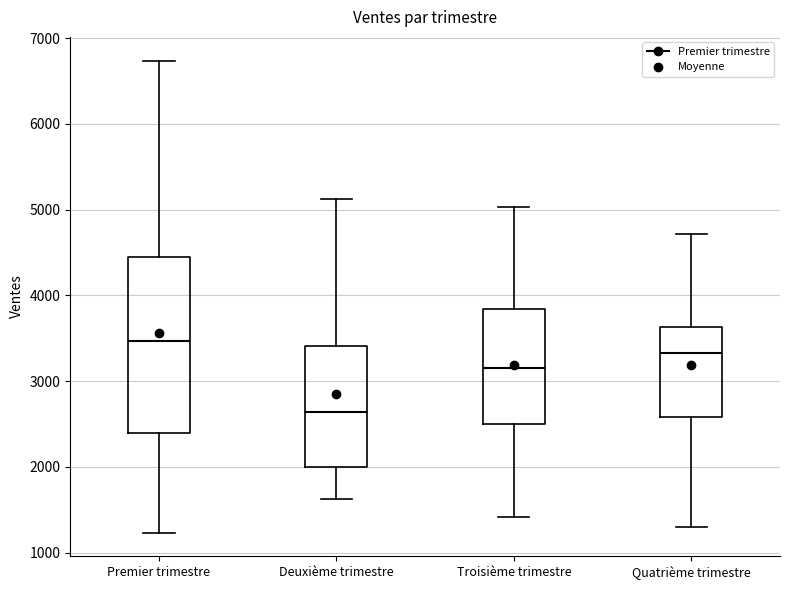

Comparing the boxes themselves (not the whiskers), which one is the tallest?

Premier trimestre